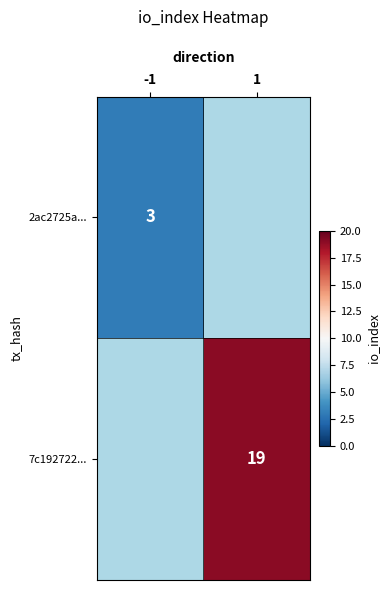

How many data points does each series have?

2